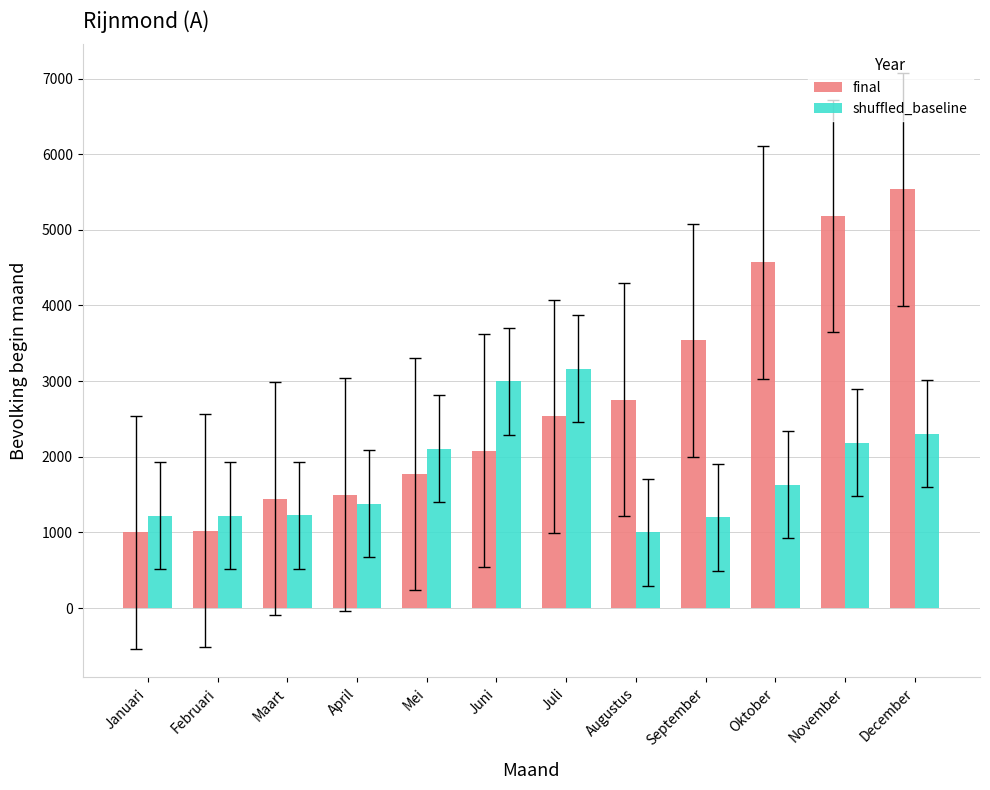

List the series in order of their peak value, lowest first.

shuffled_baseline, final